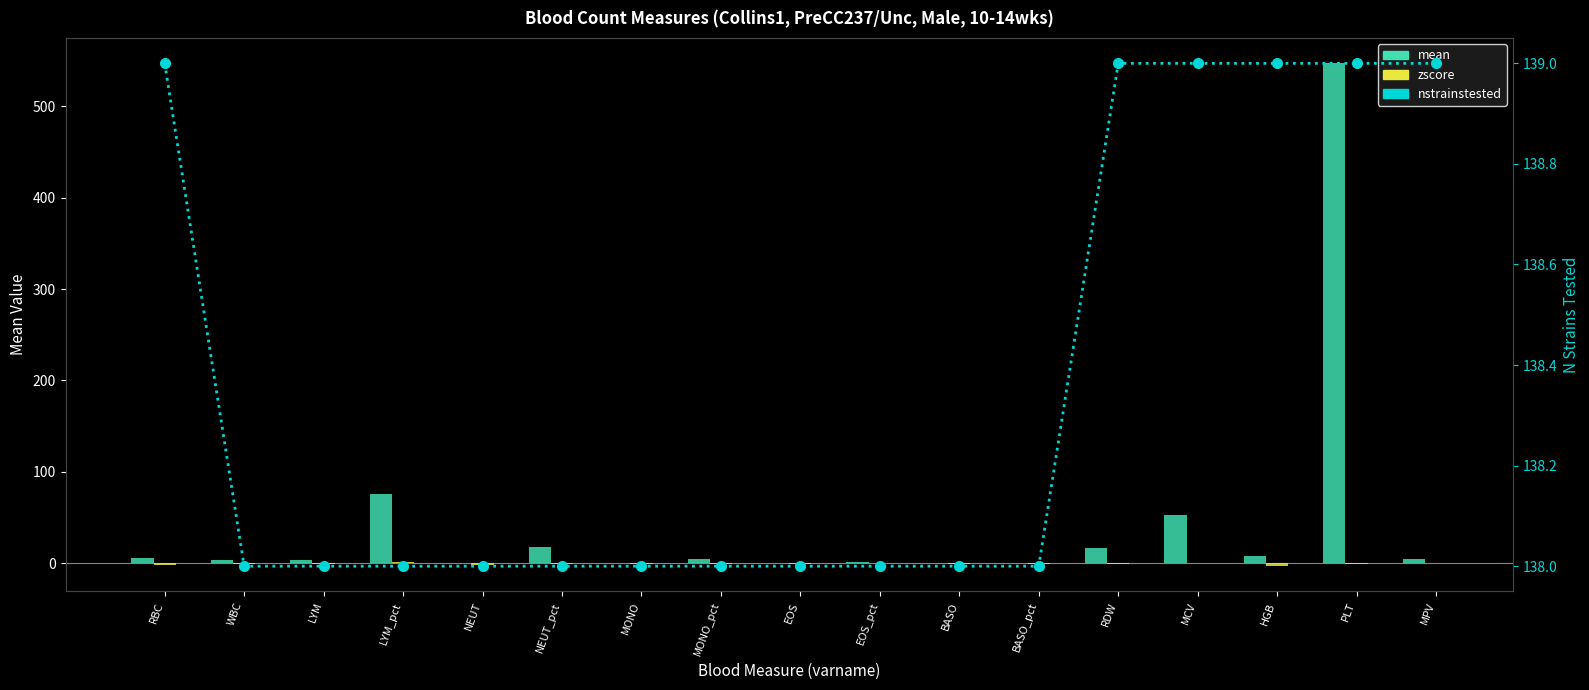

How many categories are shown in the chart?

17